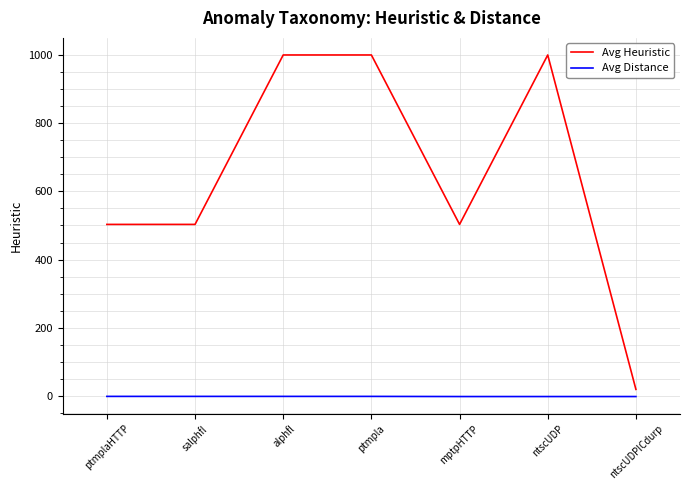

What position from the left is salphfl?

2